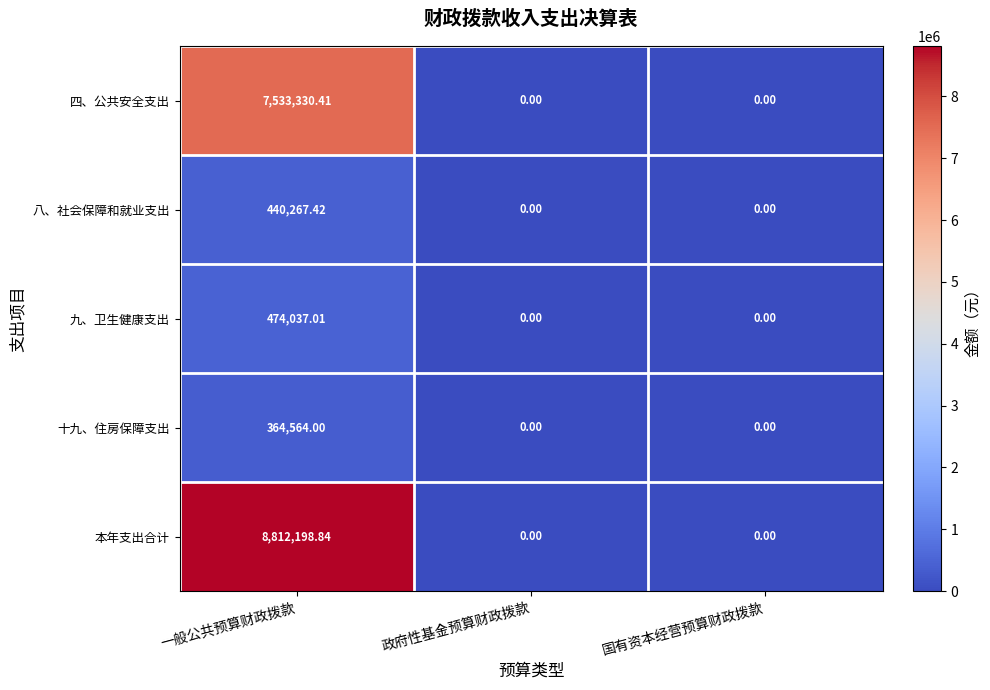

Which series has the largest range (max minus min)?

本年支出合计